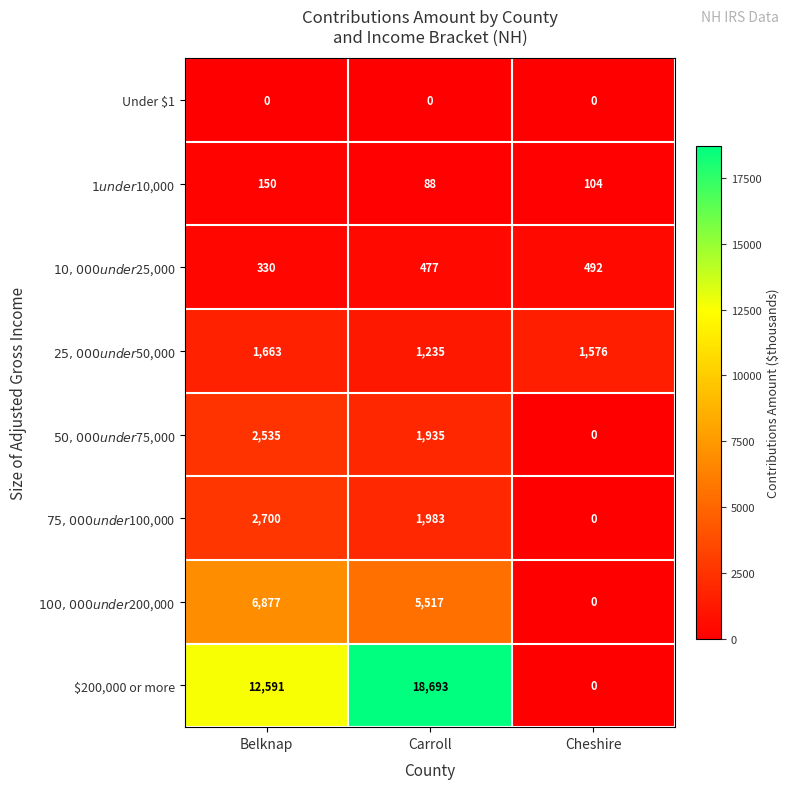

Which series has the largest total across all categories?

$200,000 or more